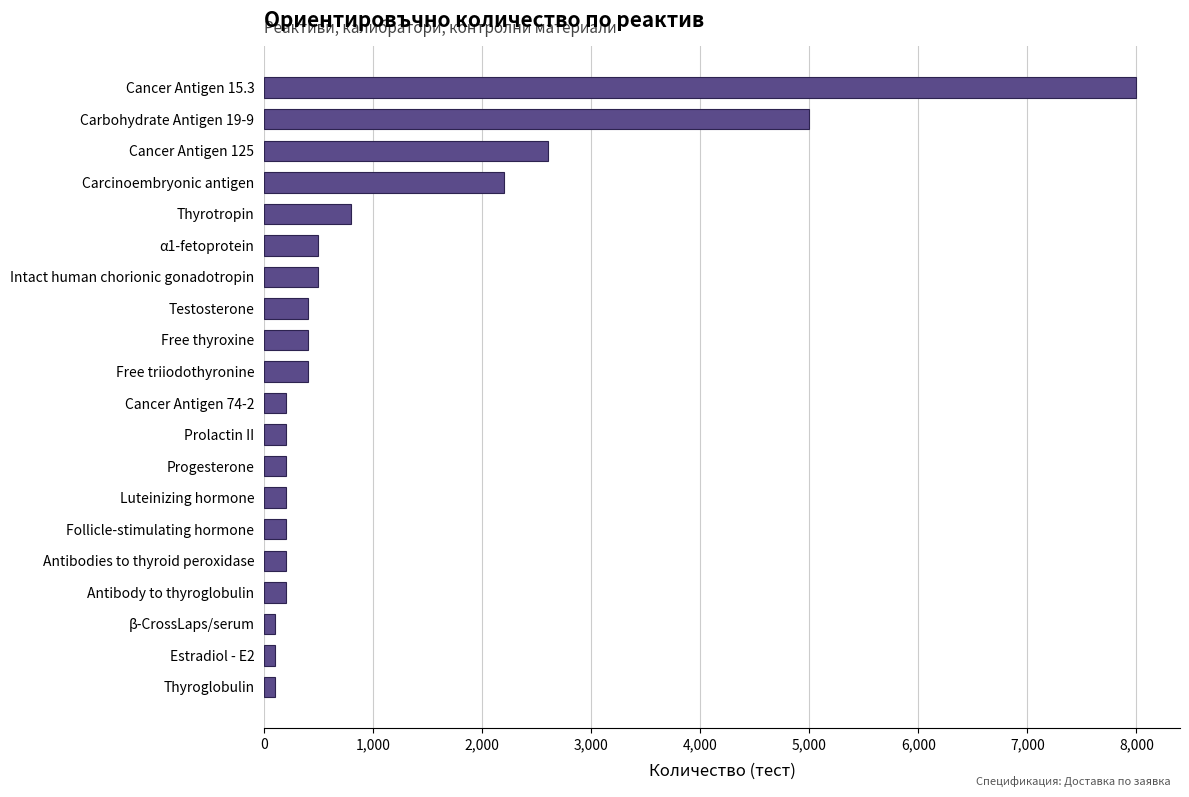

What is the difference between the second highest and second lowest values?

4900